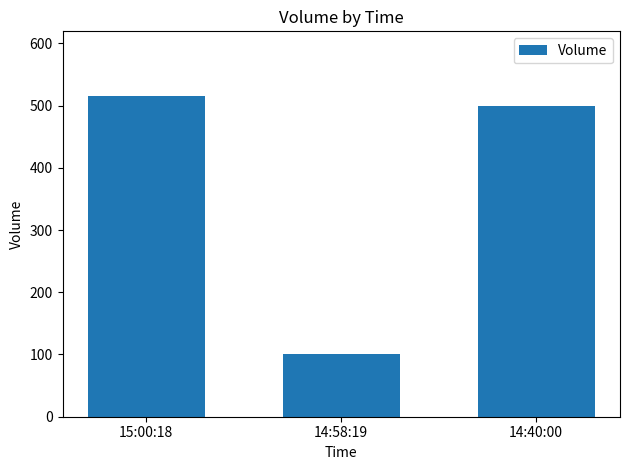

List the labels in order of value, smallest first.

14:58:19, 14:40:00, 15:00:18